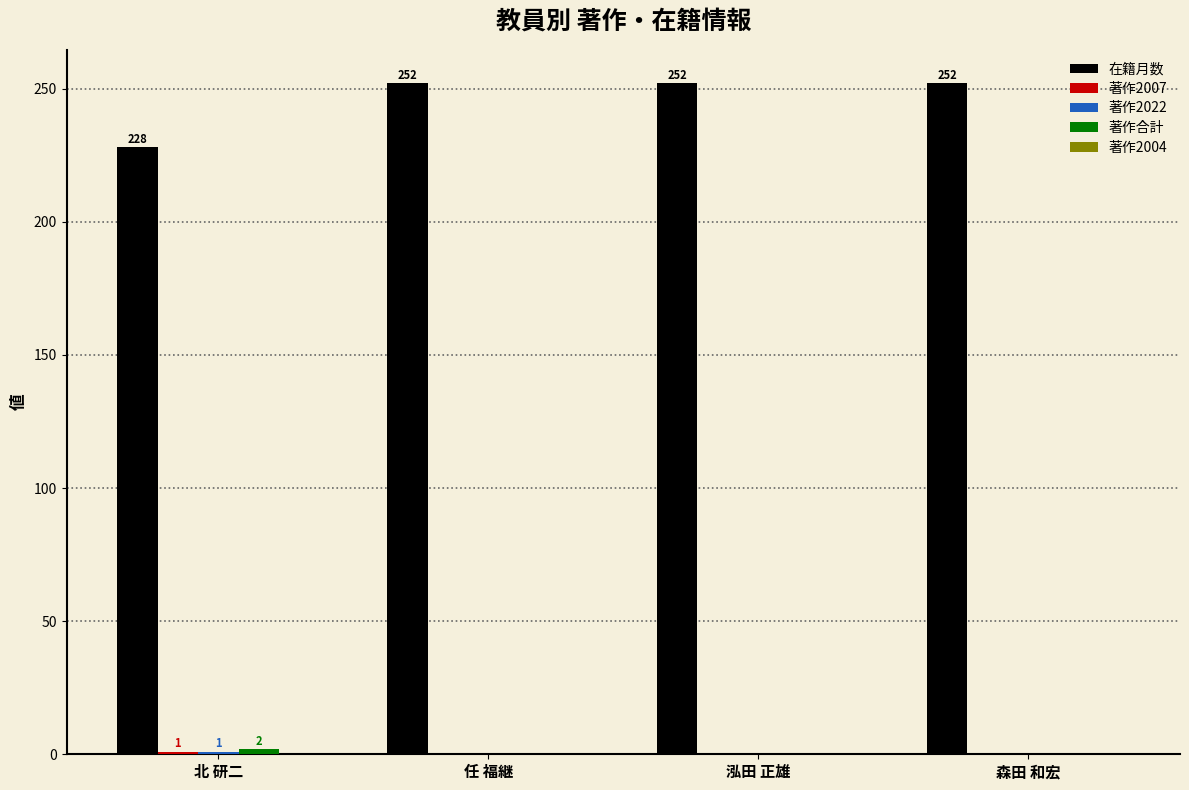

What is the total value across all series at 森田 和宏?

252